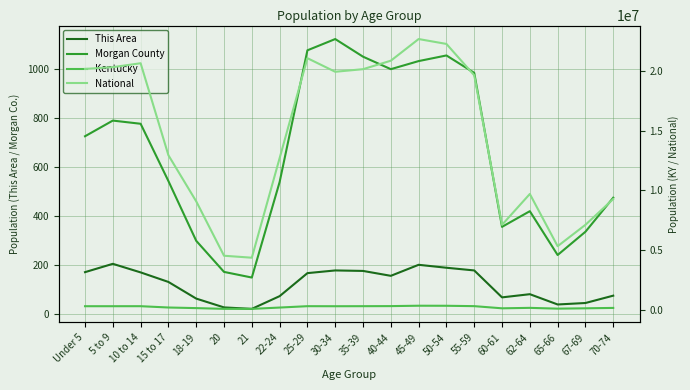

What are all the series names shown in the legend?

This Area, Morgan County, Kentucky, National